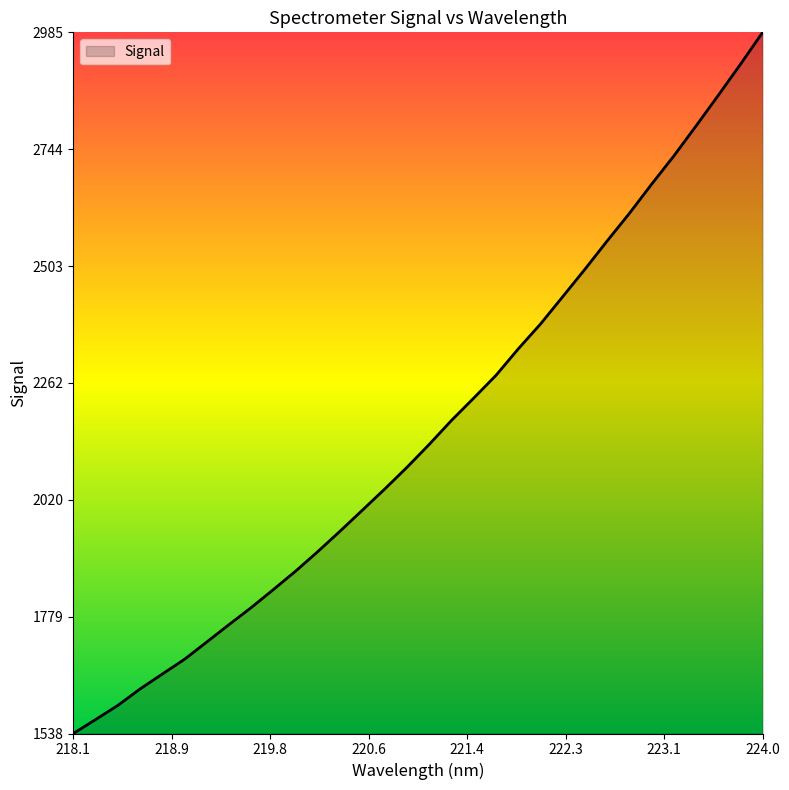

What is the difference between the maximum and minimum values?

1447.5